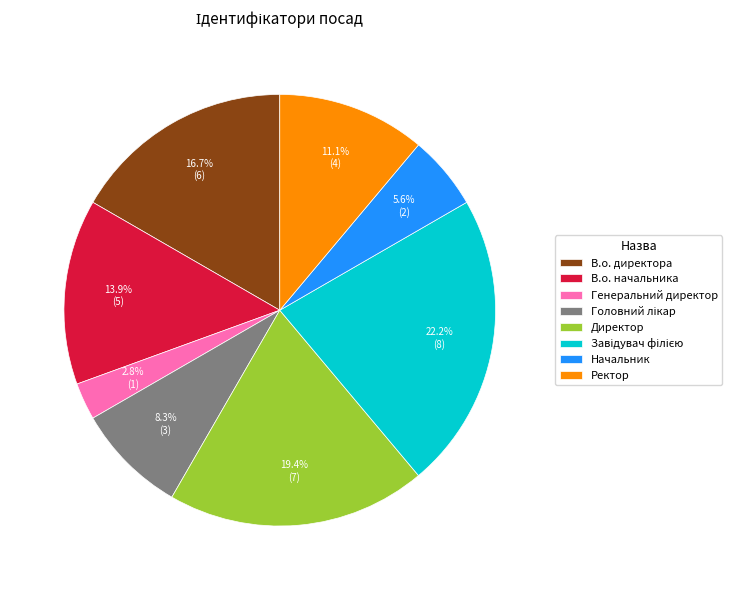

Is there any slice that represents more than half of the pie?

No